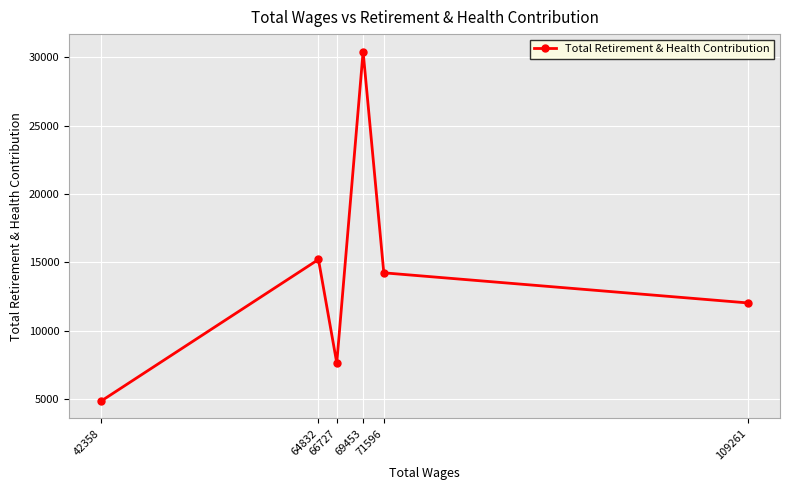

What is the value of the 3rd point from the left?

7625